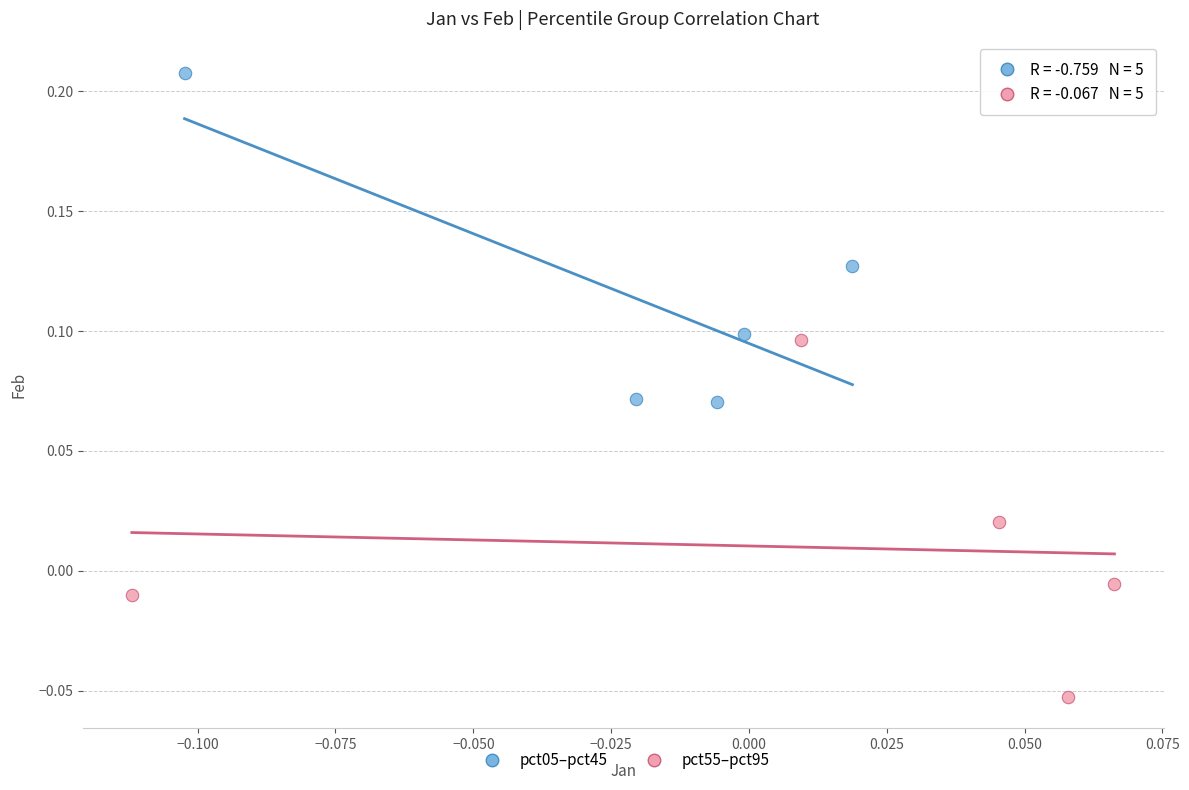

Which series has the widest spread of Y values?

pct55–pct95